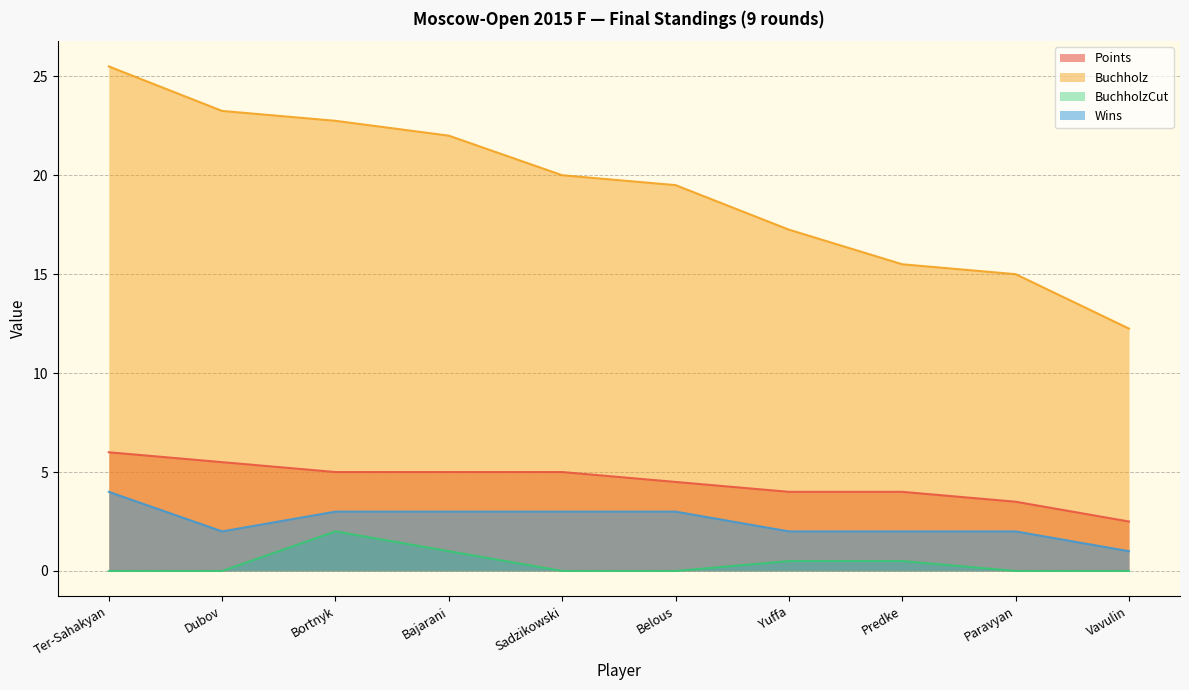

At which label does Buchholz first exceed 20?

Ter-Sahakyan